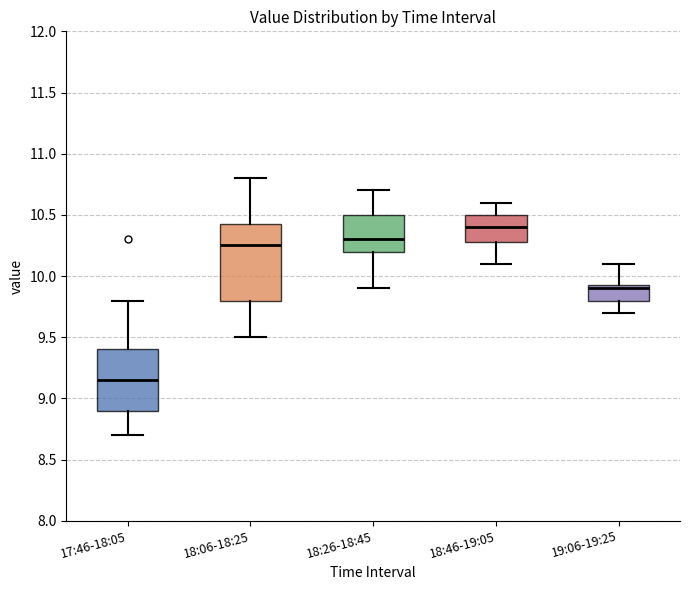

Reading left to right, transcribe this box plot: for each box, give where its median line is, the range the box spans, and where its two whiskers end, as read against the y-axis. The values are not printed on the chart, so give them approximately, as read against the axis.

17:46-18:05: median 9.15, box 8.90 to 9.40, whiskers 8.70 to 9.80
18:06-18:25: median 10.25, box 9.80 to 10.45, whiskers 9.50 to 10.80
18:26-18:45: median 10.30, box 10.20 to 10.50, whiskers 9.90 to 10.70
18:46-19:05: median 10.40, box 10.30 to 10.50, whiskers 10.10 to 10.60
19:06-19:25: median 9.90, box 9.80 to 9.95, whiskers 9.70 to 10.10